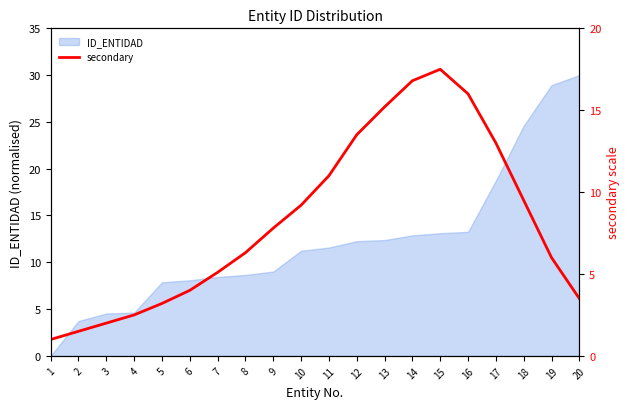

List the labels in order of value, smallest first.

1, 2, 3, 4, 5, 20, 6, 7, 19, 8, 9, 10, 18, 11, 17, 12, 13, 16, 14, 15